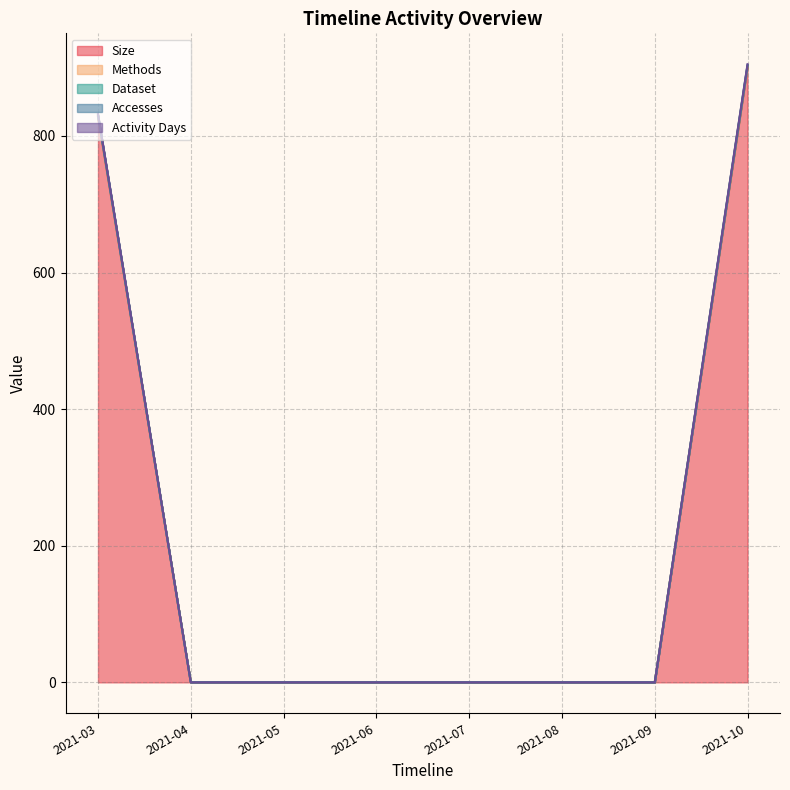

At which label is Dataset closest to 452?

2021-03